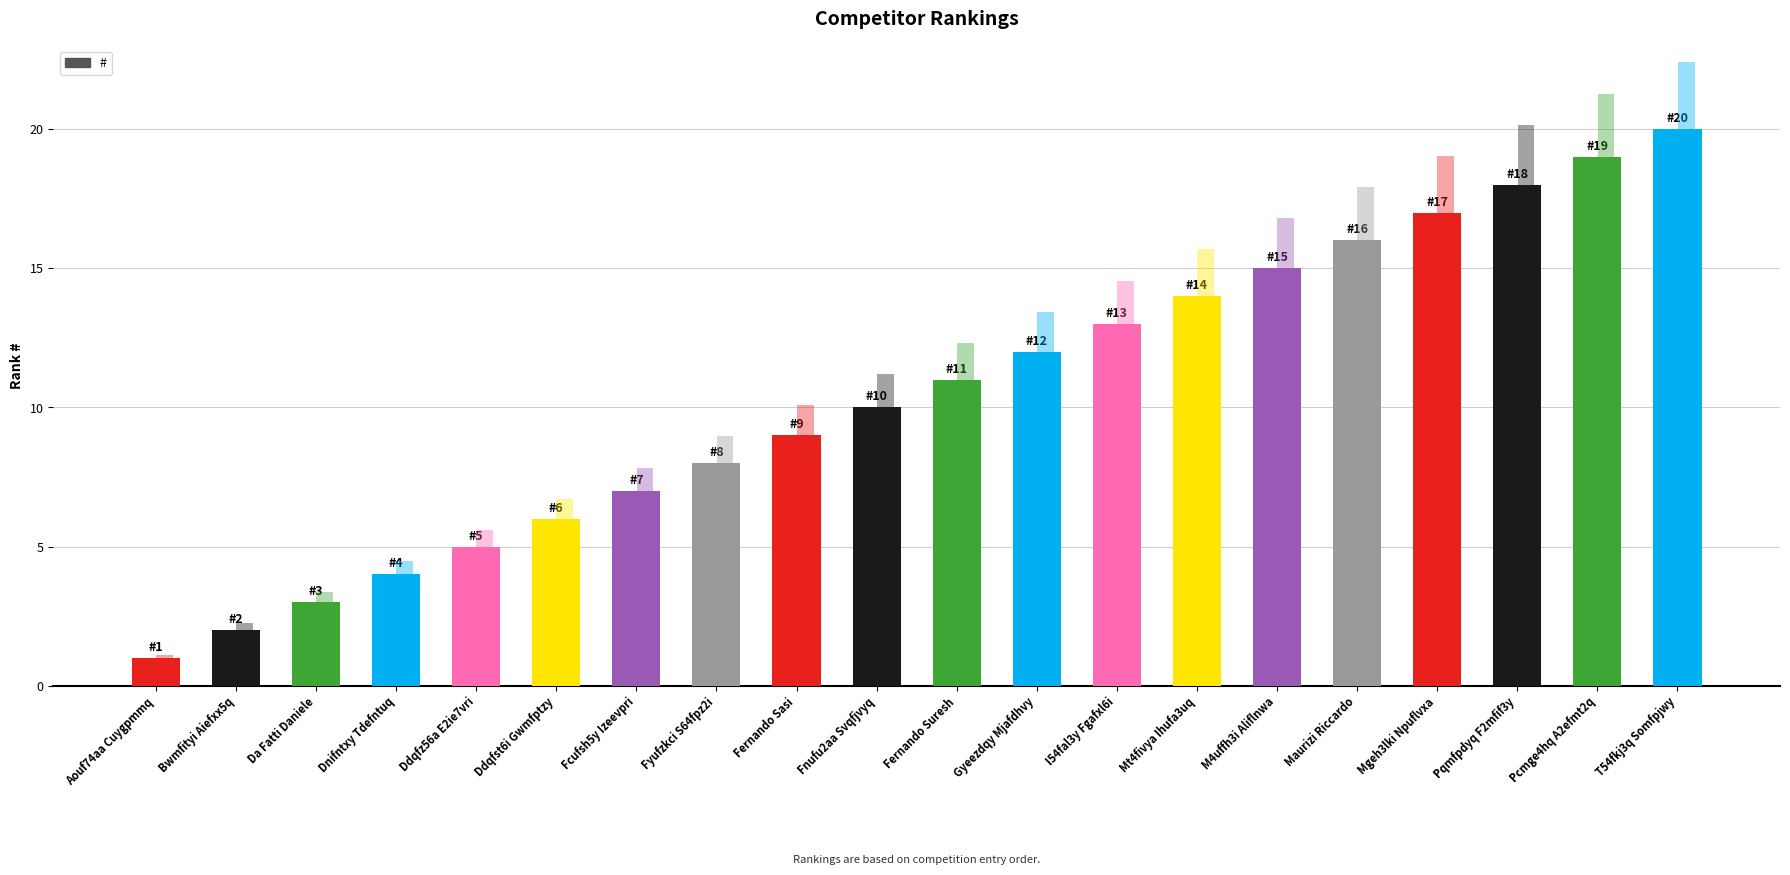

Reading left to right, what are all the values shown in this chart?

1	2	3	4	5	6	7	8	9	10	11	12	13	14	15	16	17	18	19	20